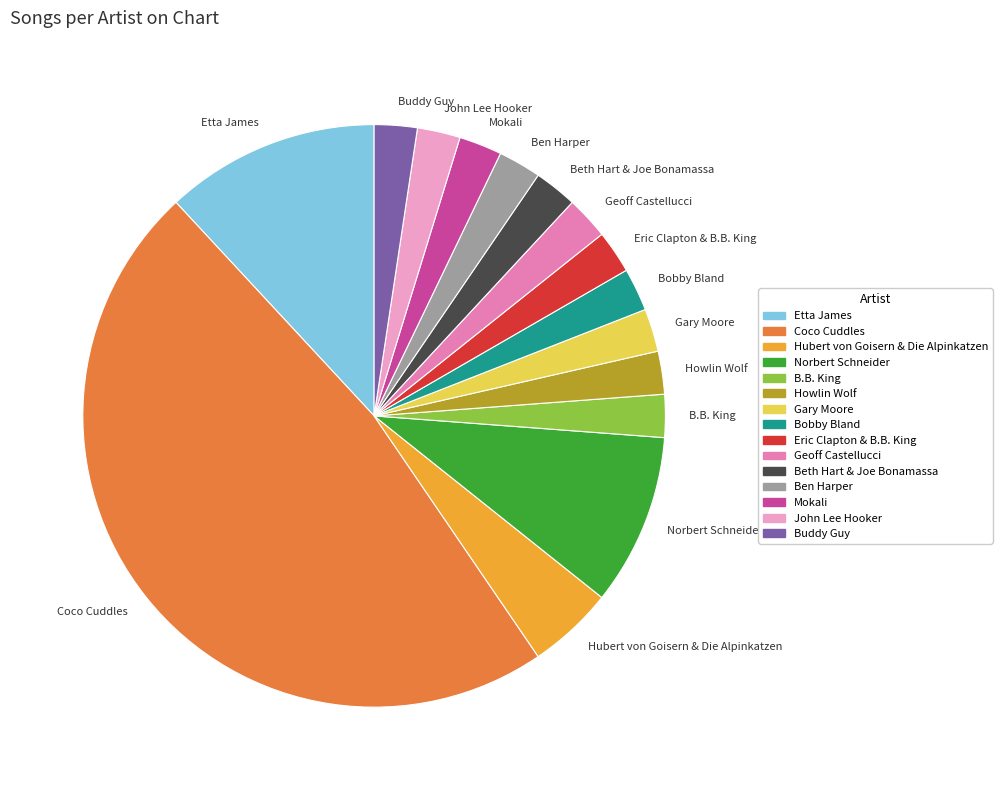

Is there a majority slice in this chart?

No